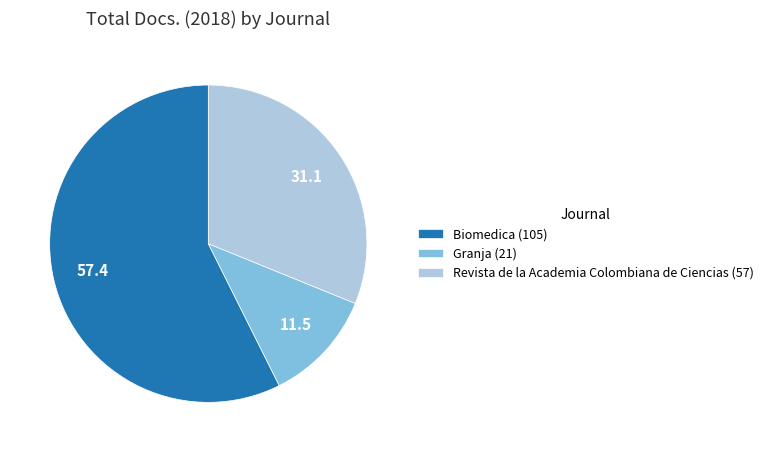

Is Biomedica the majority of the pie?

Yes